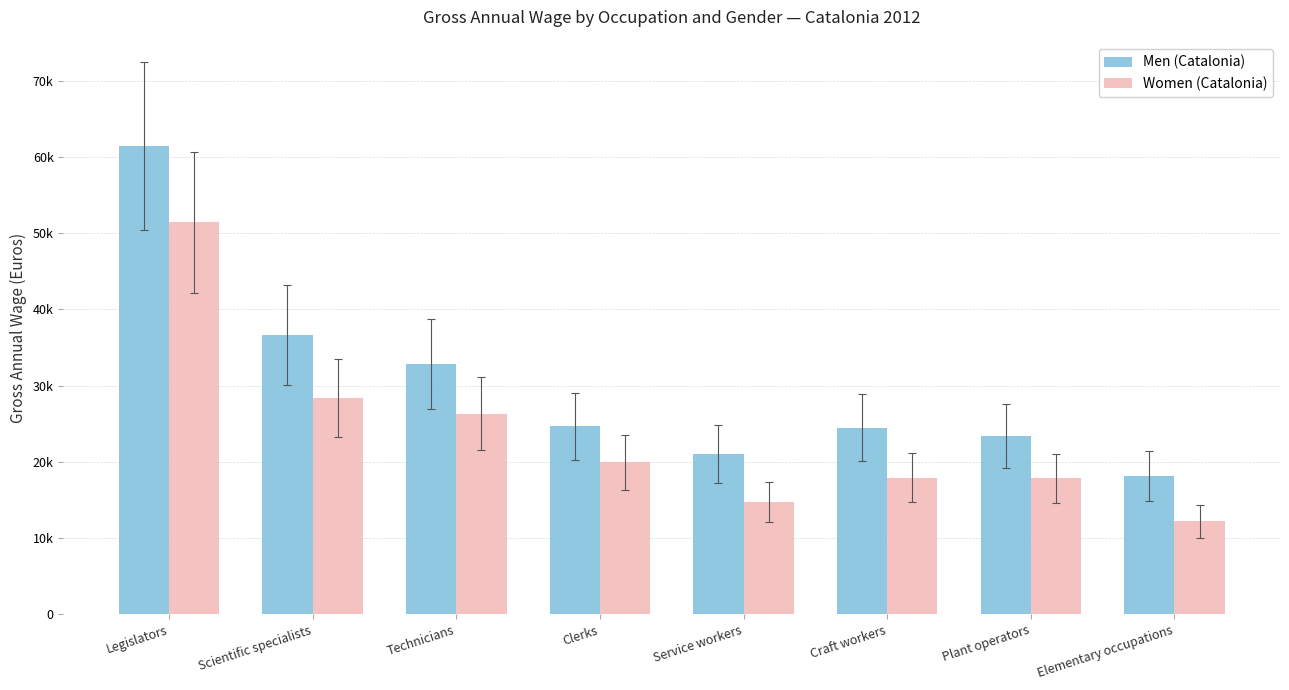

Which series changed the most between Legislators and Plant operators?

Men (Catalonia)